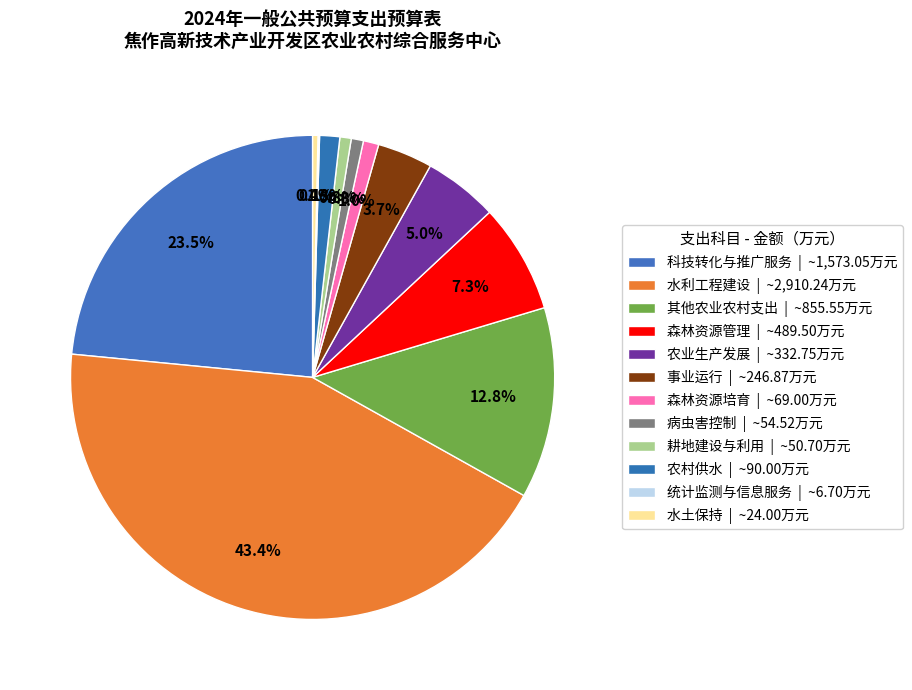

To the nearest percent, what is the difference between the 统计监测与信息服务 and 农业生产发展 slice percentages?

5%